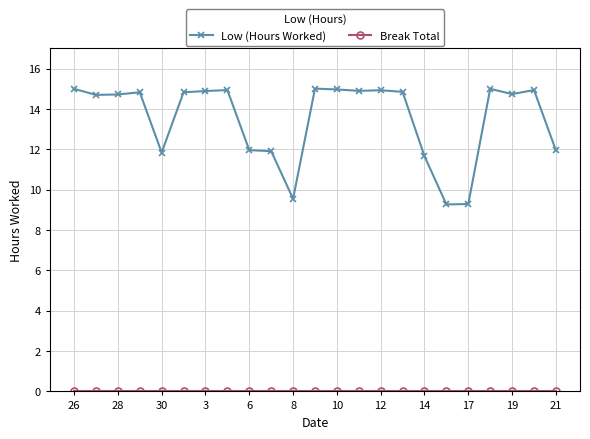

How many Low (Hours Worked) values are between 11 and 14?

5